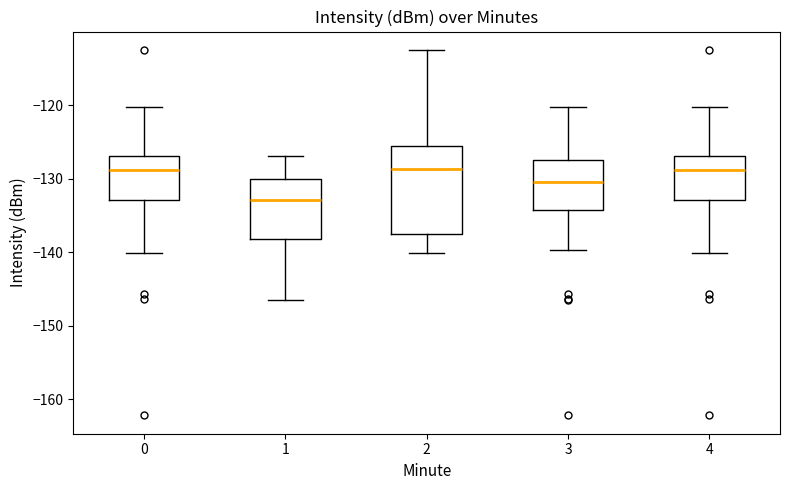

Reading left to right, transcribe this box plot: for each box, give where its median line is, the range the box spans, and where its two whiskers end, as read against the y-axis. The values are not printed on the chart, so give them approximately, as read against the axis.

0: median -129, box -133 to -127, whiskers -140 to -120
1: median -133, box -138 to -130, whiskers -147 to -127
2: median -129, box -138 to -126, whiskers -140 to -112
3: median -130, box -134 to -127, whiskers -140 to -120
4: median -129, box -133 to -127, whiskers -140 to -120